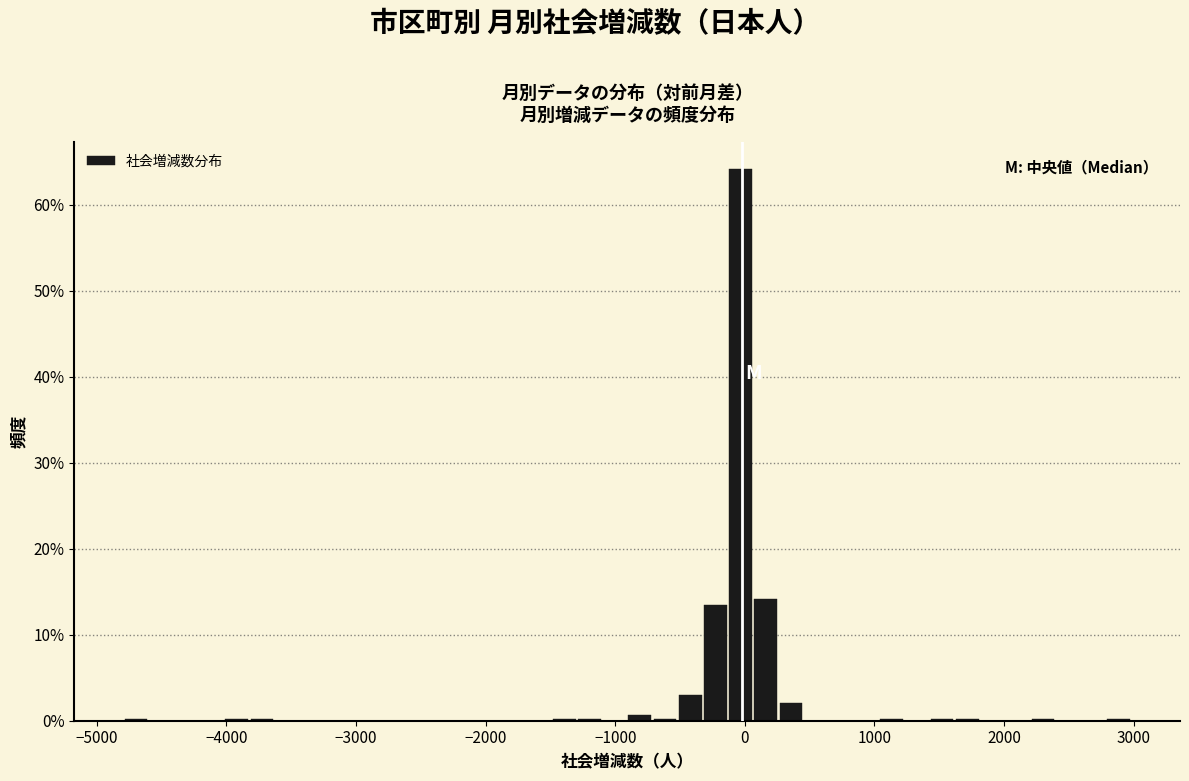

Around what value on the x-axis is the tallest bar? Give the approximate position of its centre, as read against the axis.

0